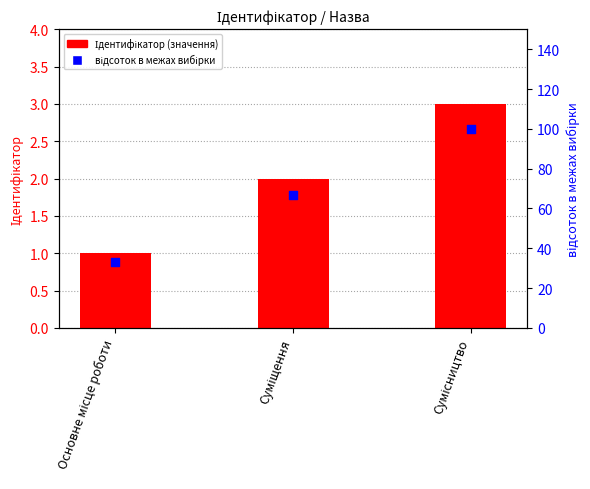

Which series contains the highest Y value?

відсоток в межах вибірки